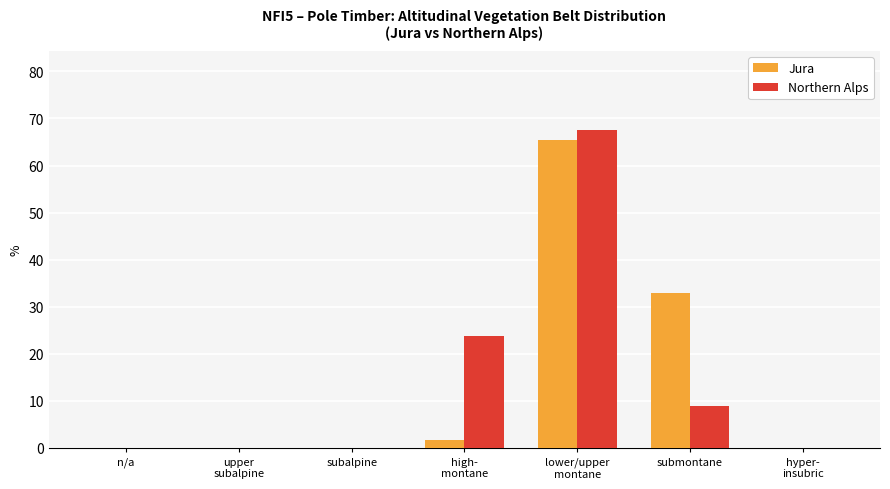

How many distinct data groups are displayed?

2